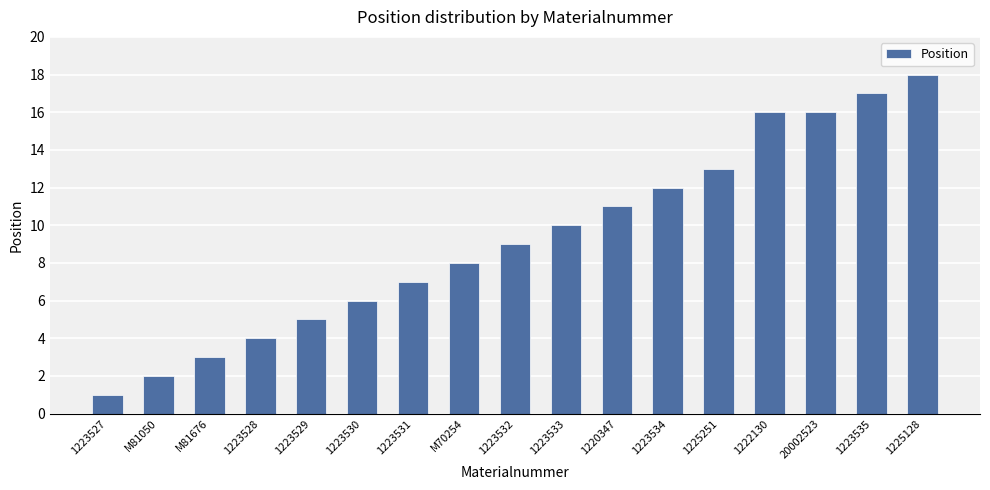

What is the value of the 4th bar from the left?

4